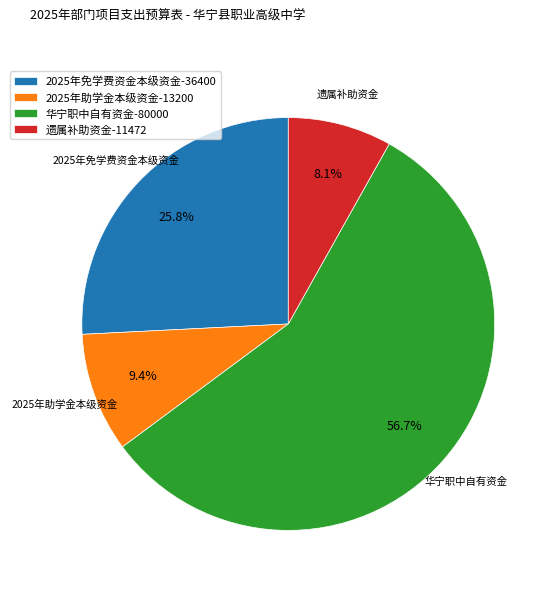

To the nearest percent, what portion does 遗属补助资金 represent?

8%